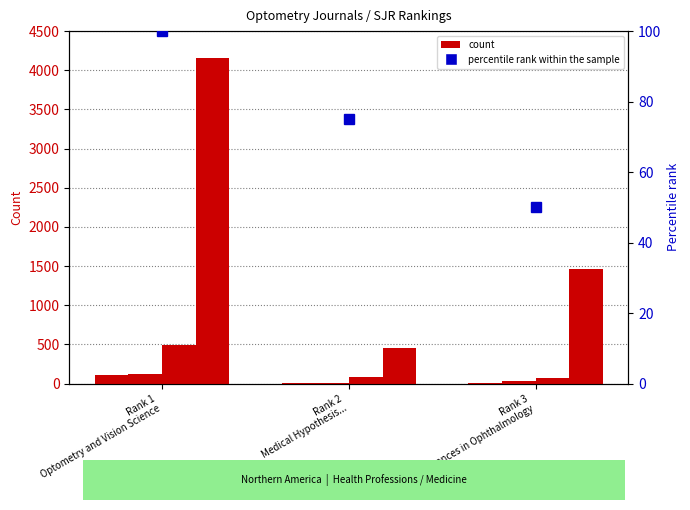

Which category has the lowest value in the Total Docs. (2023) series?

Rank 2
Medical Hypothesis...